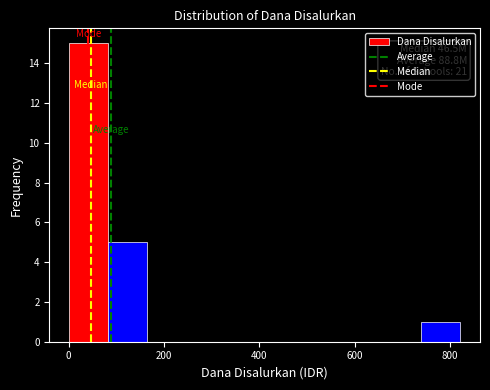

Over which range of the x-axis is the bar tallest?

0 to 80